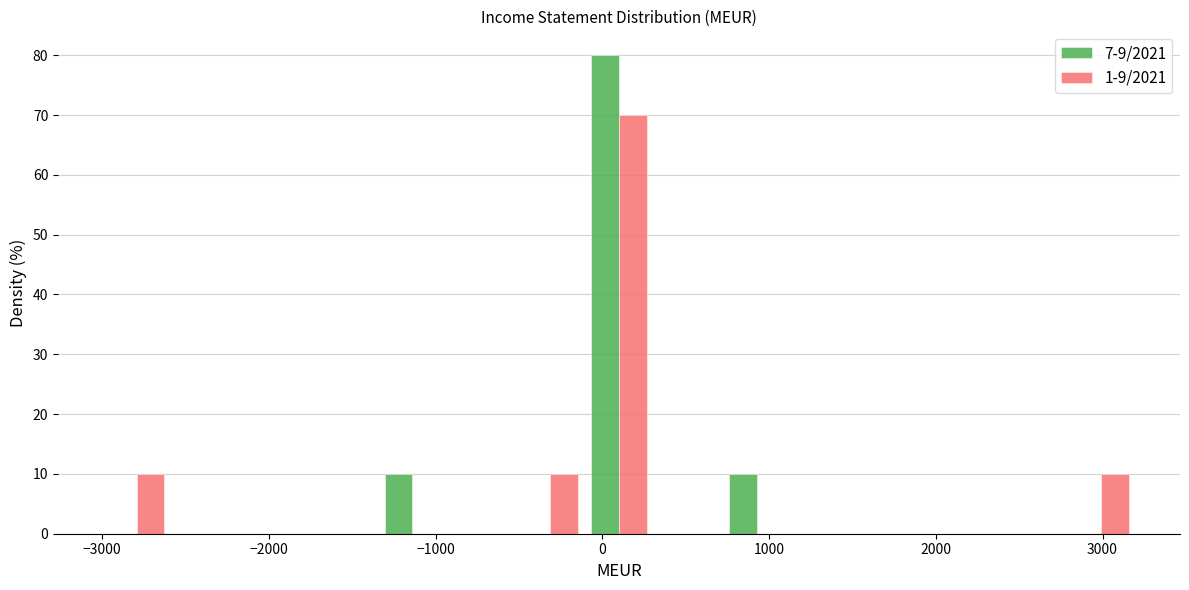

What is the height of the 7-9/2021 bar covering 700 to 1100 on the x-axis? Neither the bar edges nor the heights are printed on the chart, so give them approximately, as read against the axes.

10